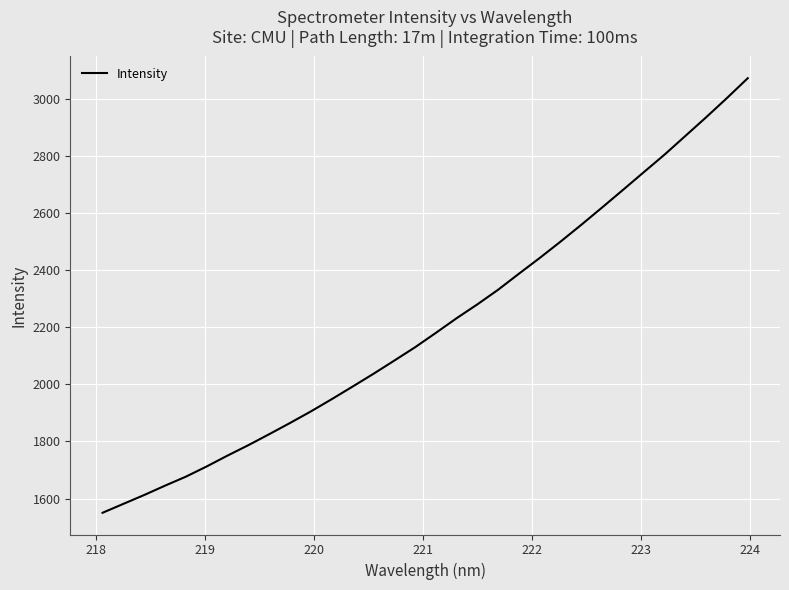

What is the minimum value shown in the chart?

1550.6